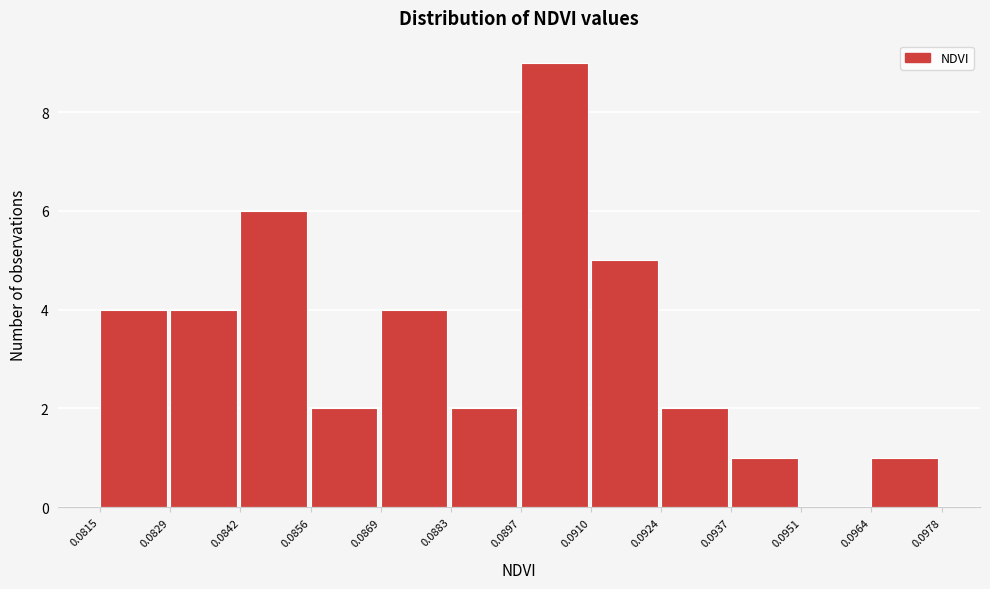

Reading left to right, list every bar in this chart as the range it spans on the x-axis followed by its height. The values are not printed on the chart, so give them approximately, as read against the axis.

0.0815 to 0.0829: 4
0.0829 to 0.0842: 4
0.0842 to 0.0856: 6
0.0856 to 0.0869: 2
0.0869 to 0.0883: 4
0.0883 to 0.0897: 2
0.0897 to 0.0910: 9
0.0910 to 0.0924: 5
0.0924 to 0.0937: 2
0.0937 to 0.0951: 1
0.0951 to 0.0964: 0
0.0964 to 0.0978: 1